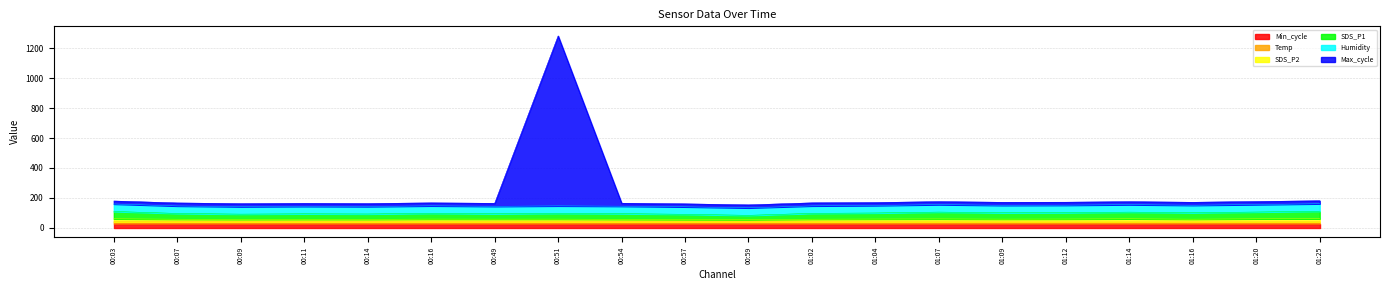

True or false: SDS_P2 and SDS_P1 intersect in this chart.

False